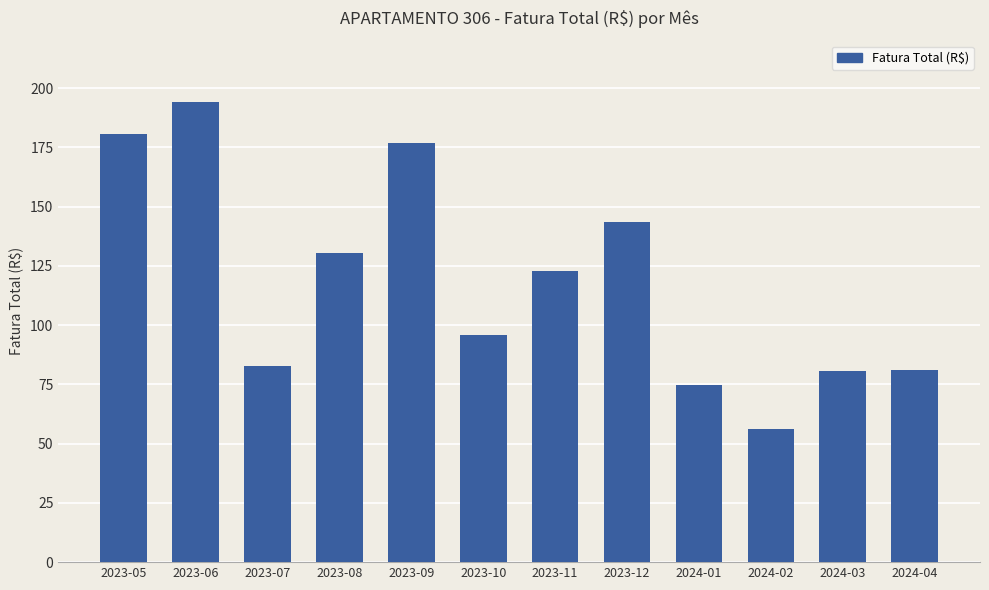

What is the sum of the values at 2023-09 and 2023-07?

259.5